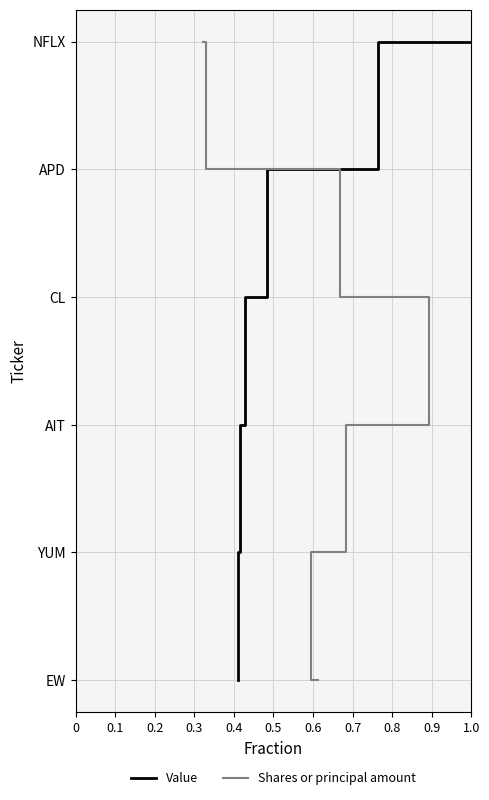

True or false: Shares or principal amount has more than 1 interior local peaks.

False